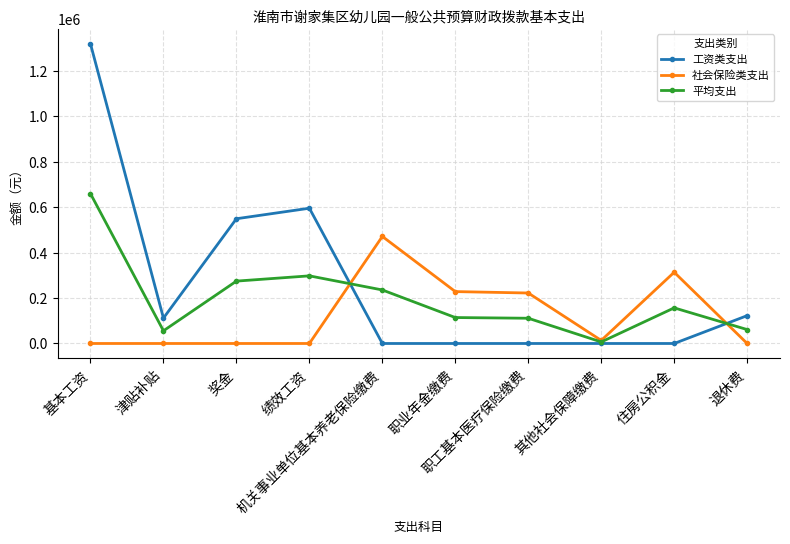

True or false: 平均支出 has more than 1 interior local peaks.

True